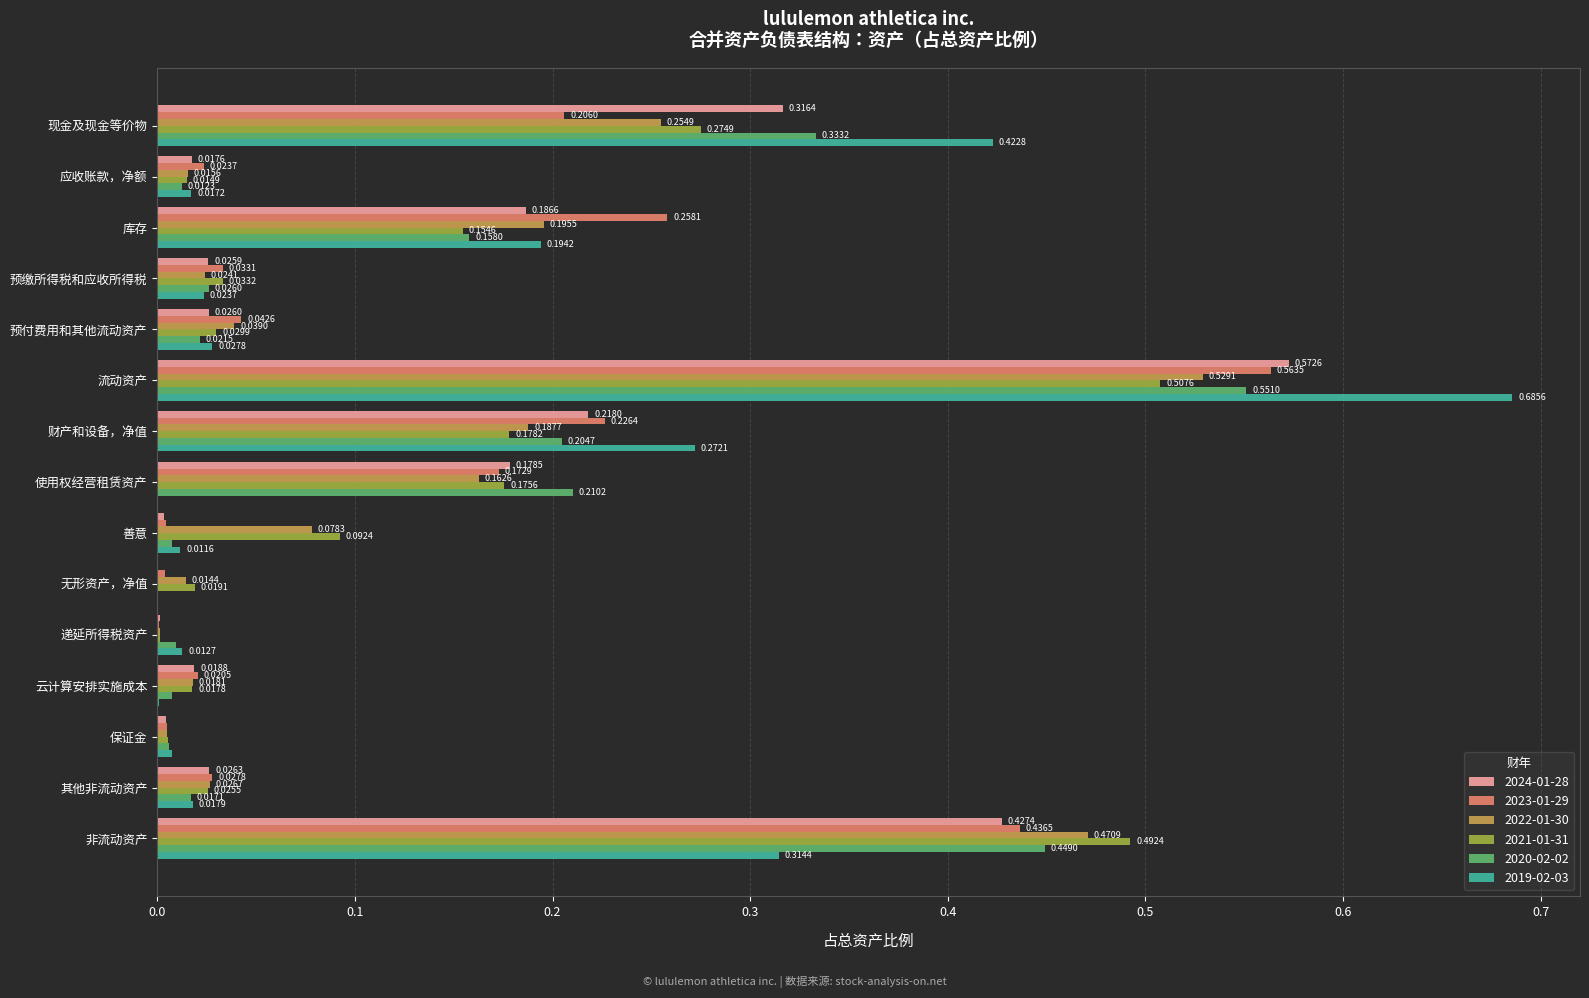

Which category has the highest value across all series?

流动资产